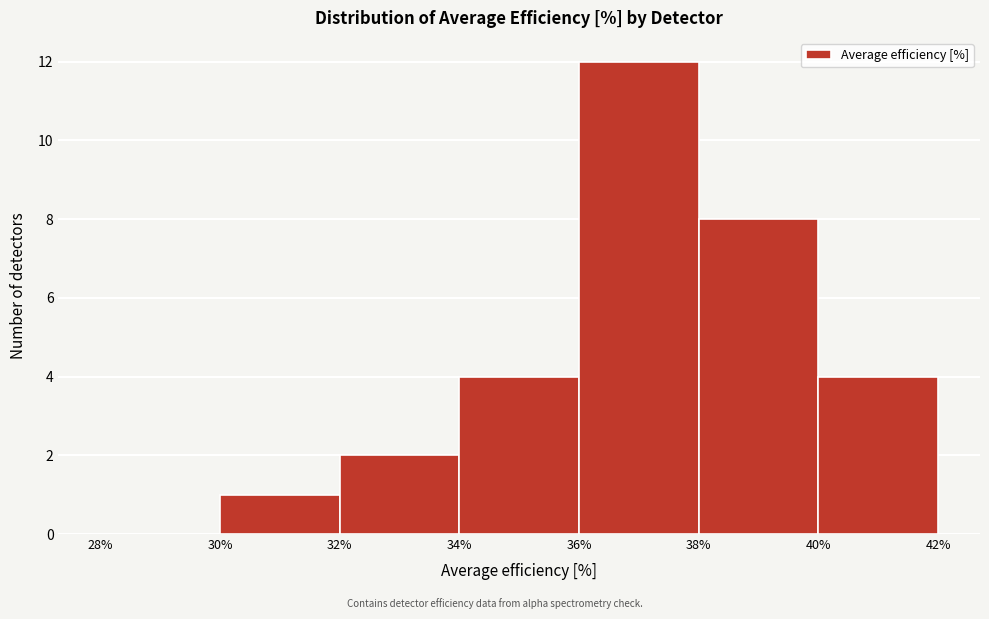

What is the height of the bar covering 34% to 36% on the x-axis? The values are not printed on the chart, so give them approximately, as read against the axis.

4